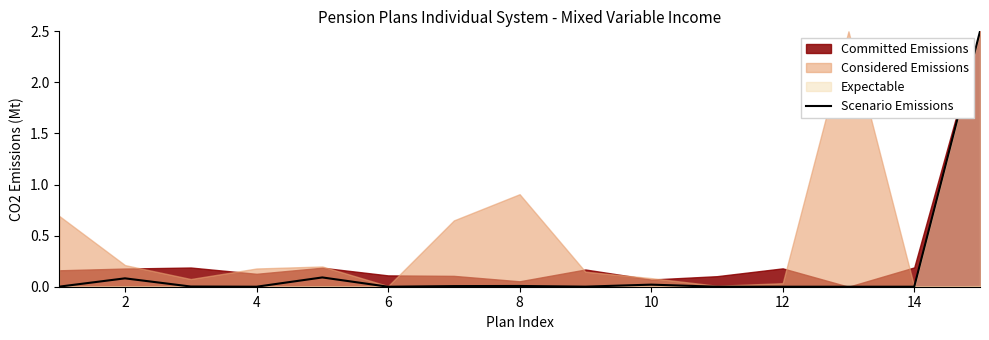

The value of Scenario Emissions at 6 is -1.7. True or false?

False